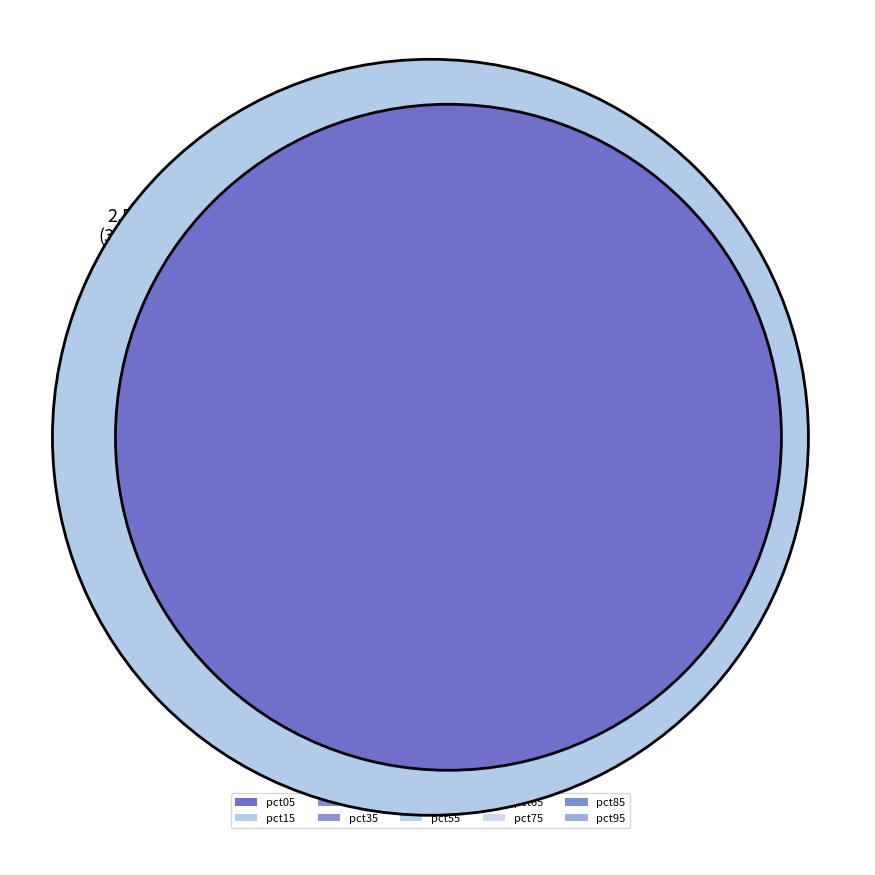

Which slice is the smallest?

pct85